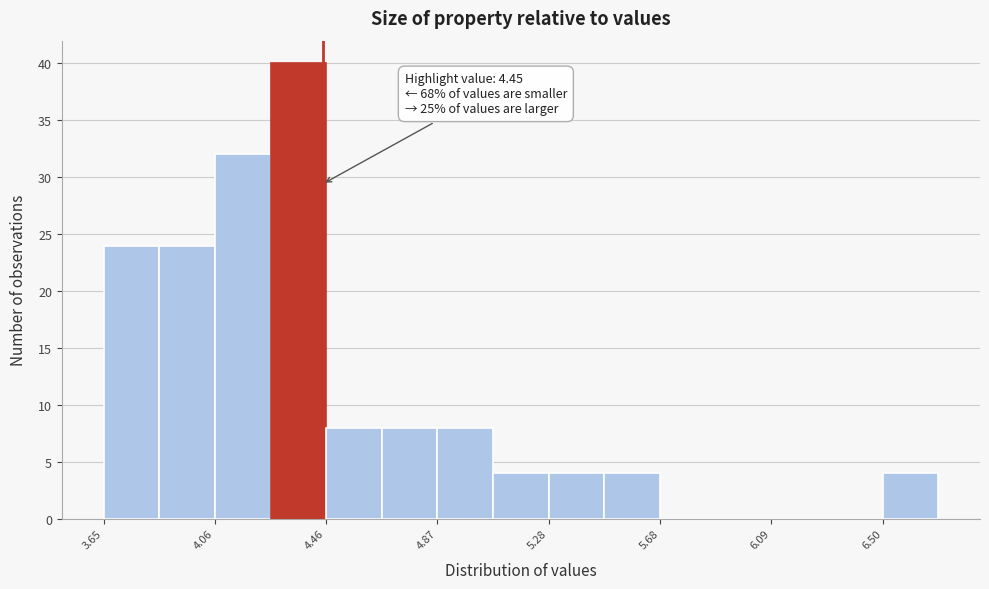

Over which range of the x-axis is the bar tallest?

4.25 to 4.45